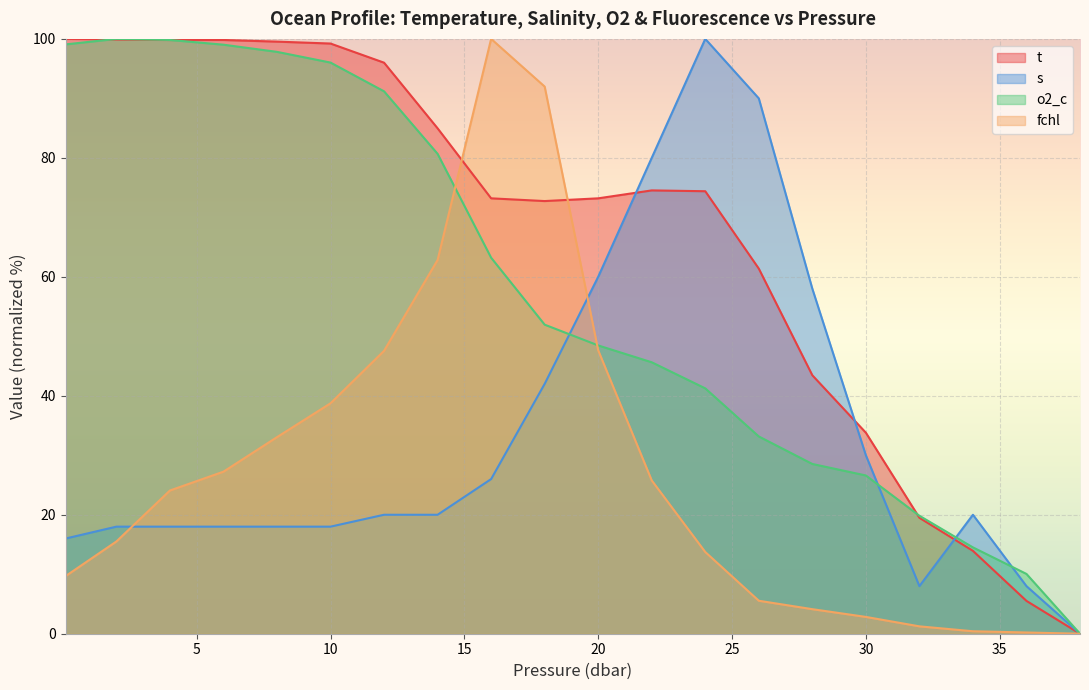

What is the sum of the o2_c values at 38.0 and 6.0?

99.0